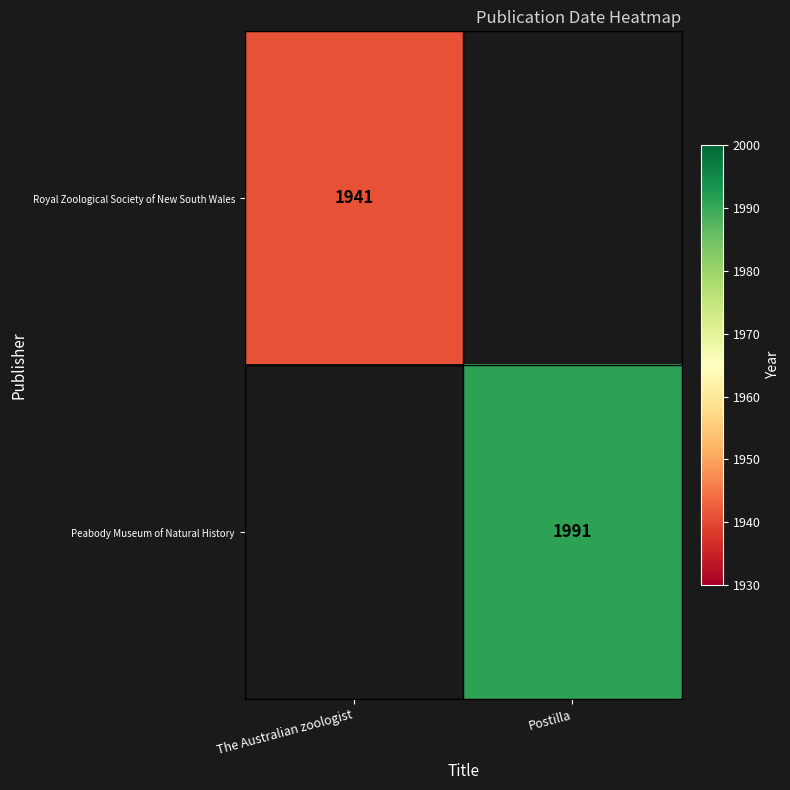

The value of Royal Zoological Society of New South Wales at The Australian zoologist is 1941. True or false?

True